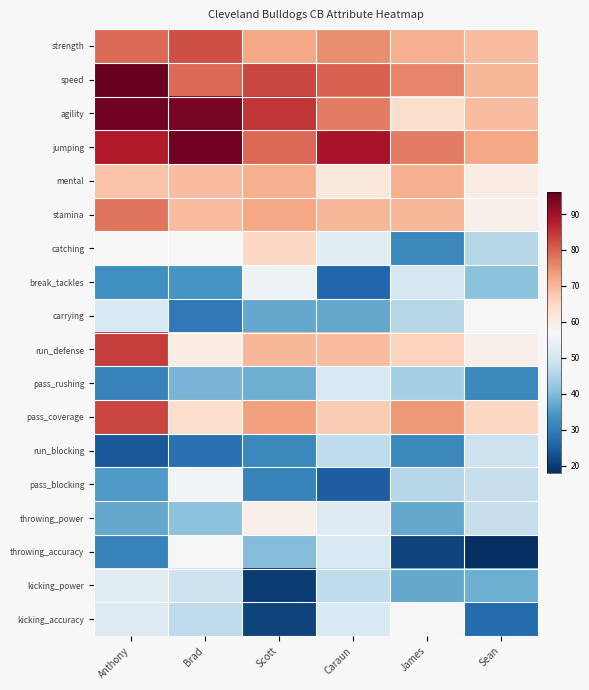

At which category is the sum across all series the highest?

Anthony